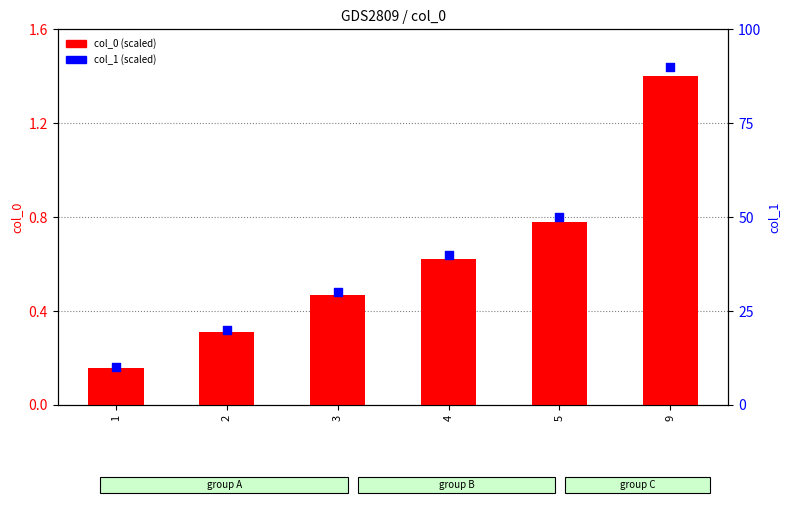

Is the value of col_0 (scaled) at 1 greater than the value of col_1 (scaled) at 2?

No